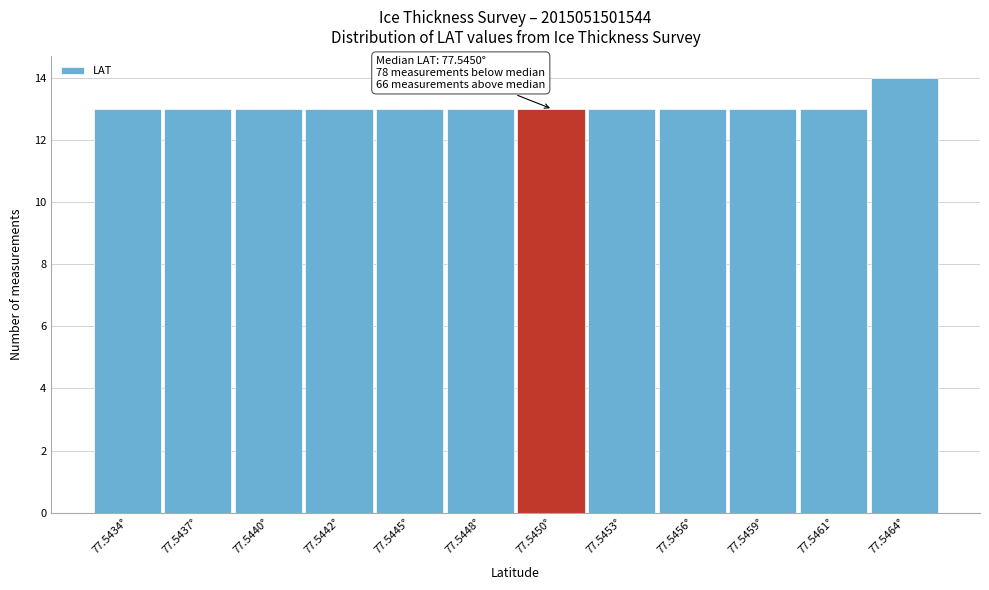

Reading left to right, what are all the values shown in this chart?

77.5434°=13	77.5437°=13	77.5440°=13	77.5442°=13	77.5445°=13	77.5448°=13	77.5450°=13	77.5453°=13	77.5456°=13	77.5459°=13	77.5461°=13	77.5464°=14